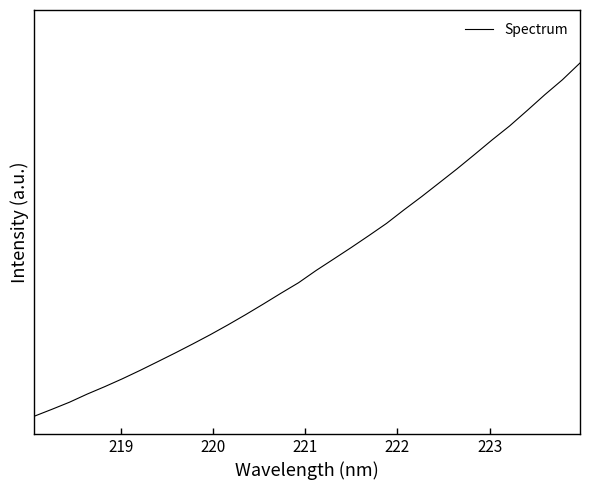

Does the chart have visible grid lines?

No